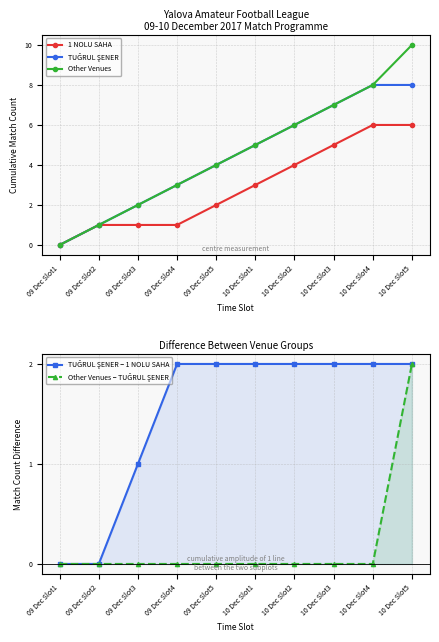

How many values in TUĞRUL ŞENER − 1 NOLU SAHA are above zero?

8